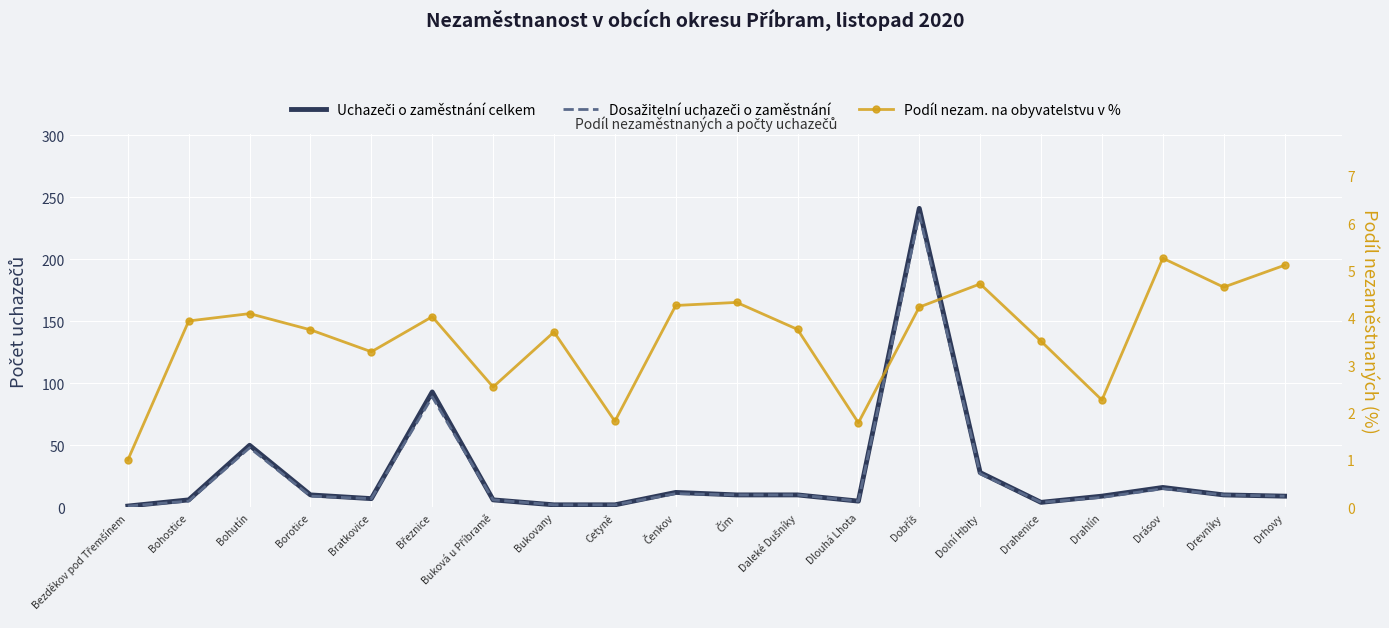

Is this an area chart (filled region under the line)?

No